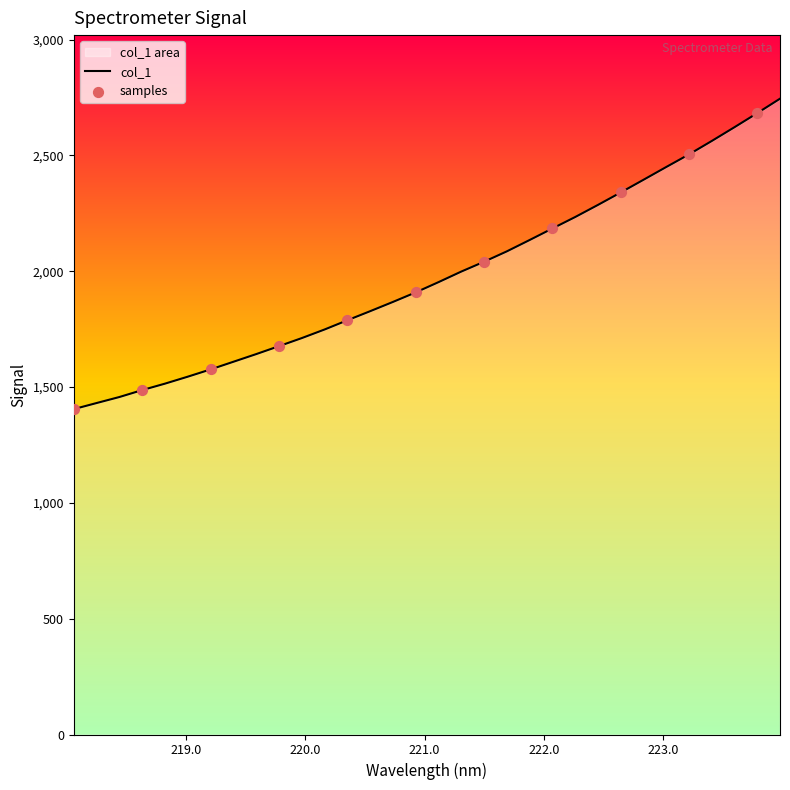

Approximately how many times larger is the value at 222.263 compared to 218.0596?

1.6